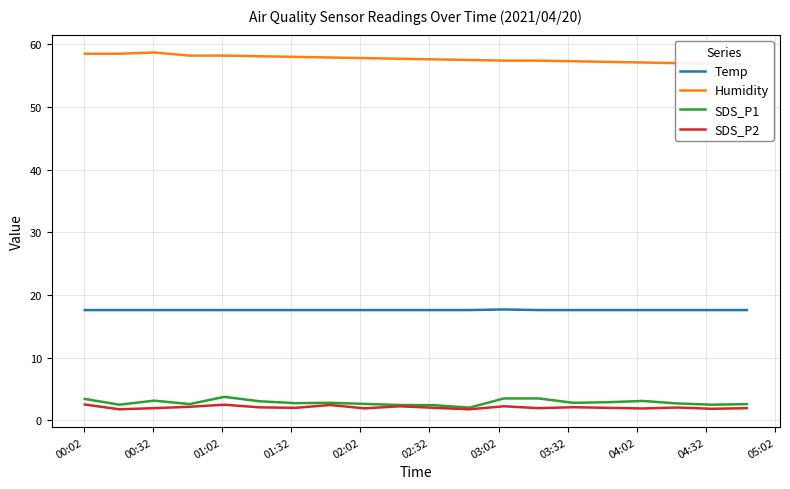

What is the average value of the SDS_P2 series?

2.1